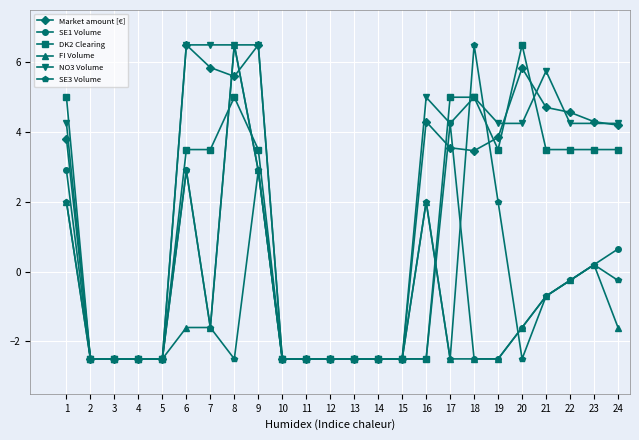

What are all the series names shown in the legend?

Market amount [€], SE1 Volume, DK2 Clearing, FI Volume, NO3 Volume, SE3 Volume